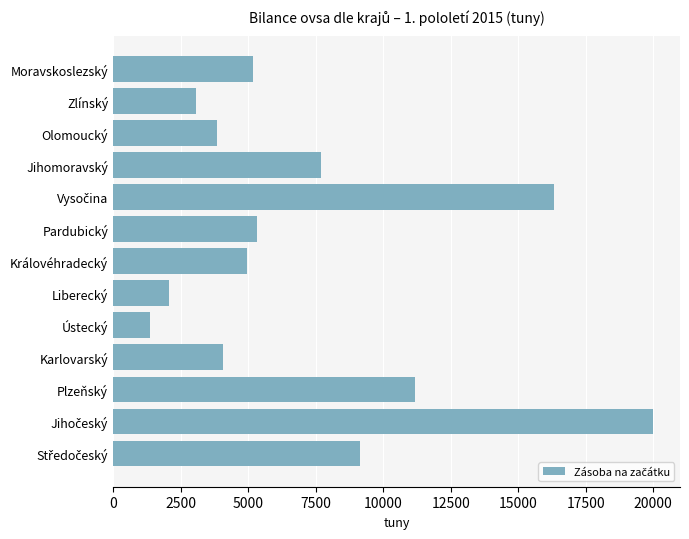

True or false: the data shows 4062.9 at Karlovarský.

True